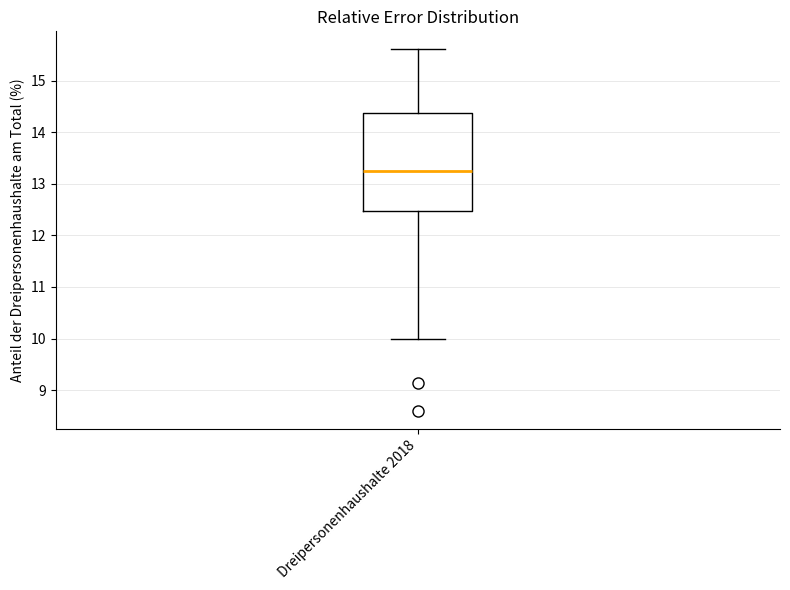

Read this box plot against the y-axis: the position of the median line, the range covered by the box, and the ends of both whiskers. The values are not printed on the chart, so give them approximately, as read against the axis.

median 13.3, box 12.5 to 14.4, whiskers 10.0 to 15.6